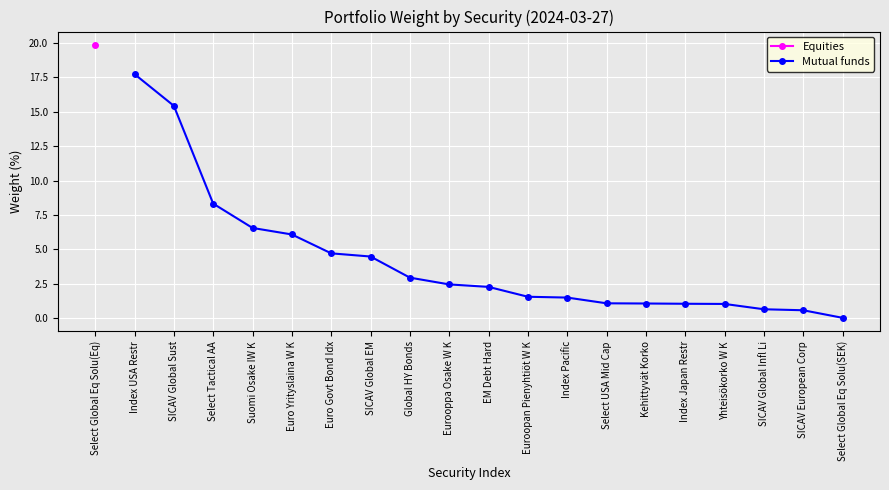

Which category has the lowest value in the Mutual funds series?

Select Global Eq Solu(SEK)